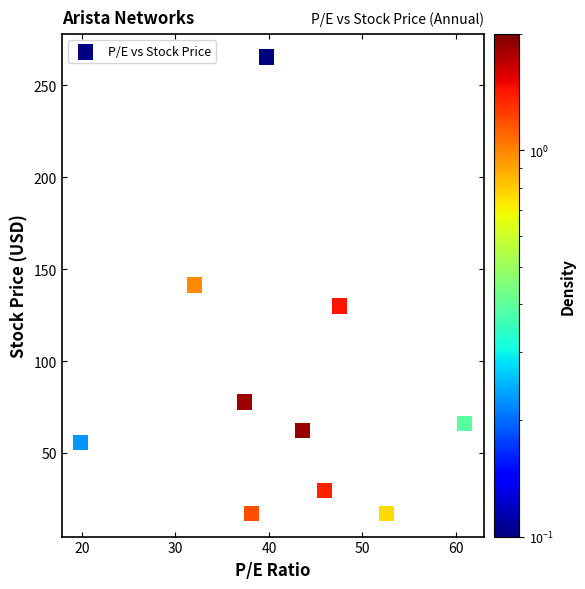

What is the average X value?

41.8